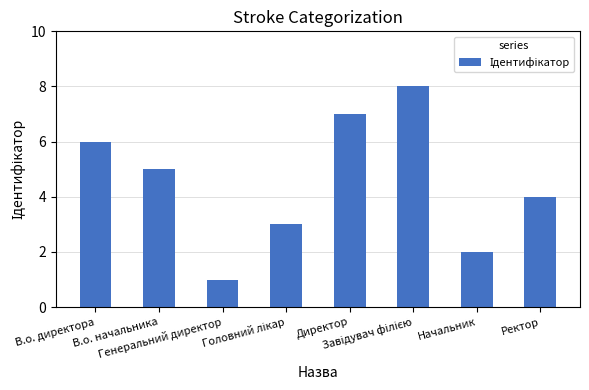

Where does the data first go above 5?

В.о. директора